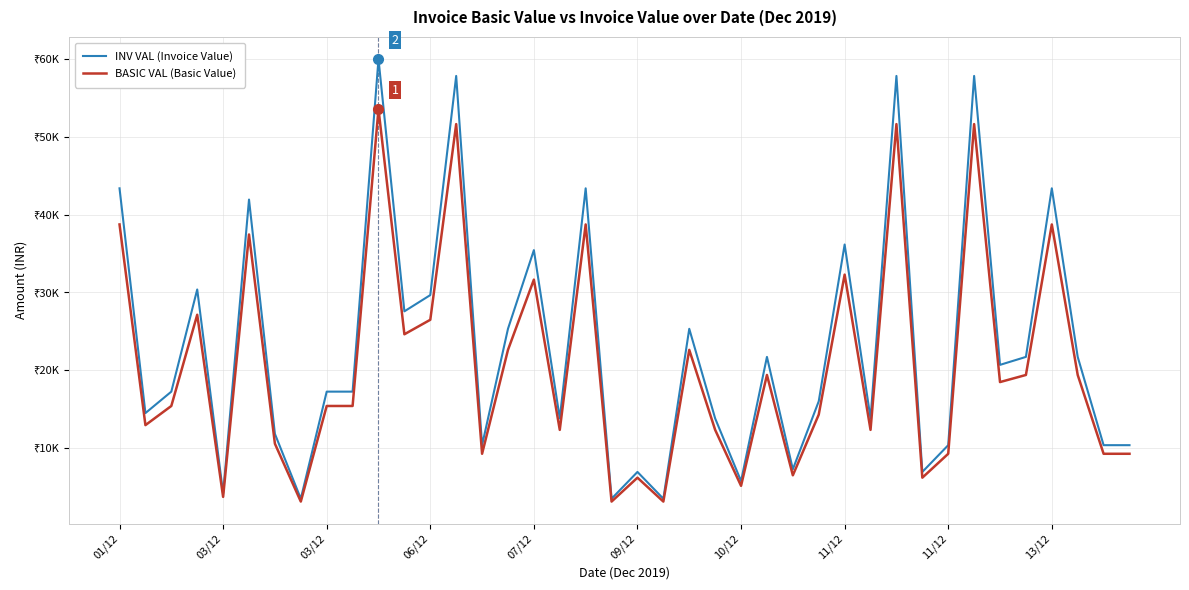

True or false: INV VAL (Invoice Value) has more than 2 interior local peaks.

True